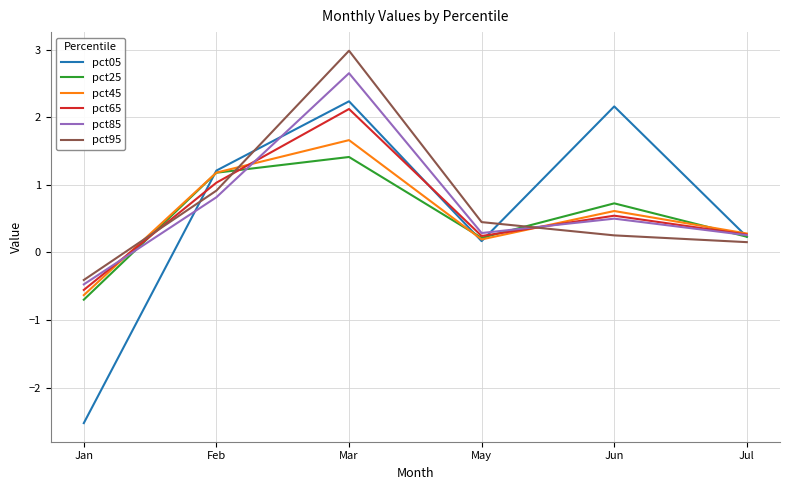

At which category does pct25 reach its first local valley?

May